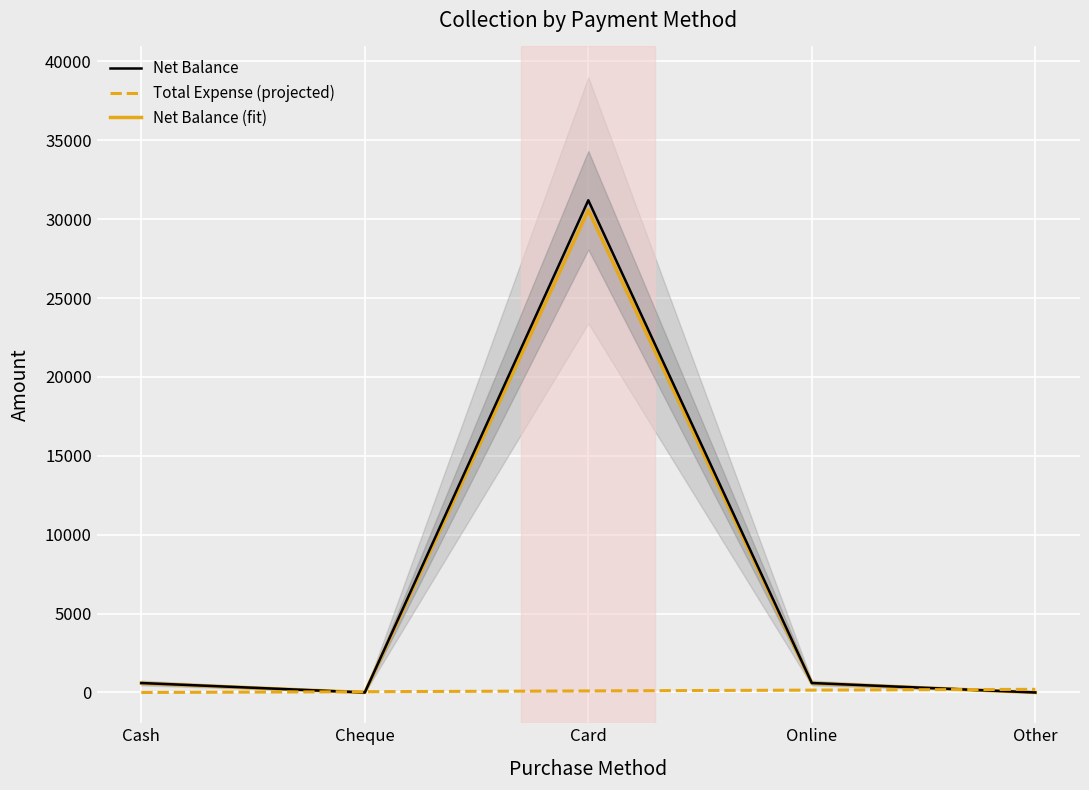

How many positive values does the Total Expense (projected) series have?

4